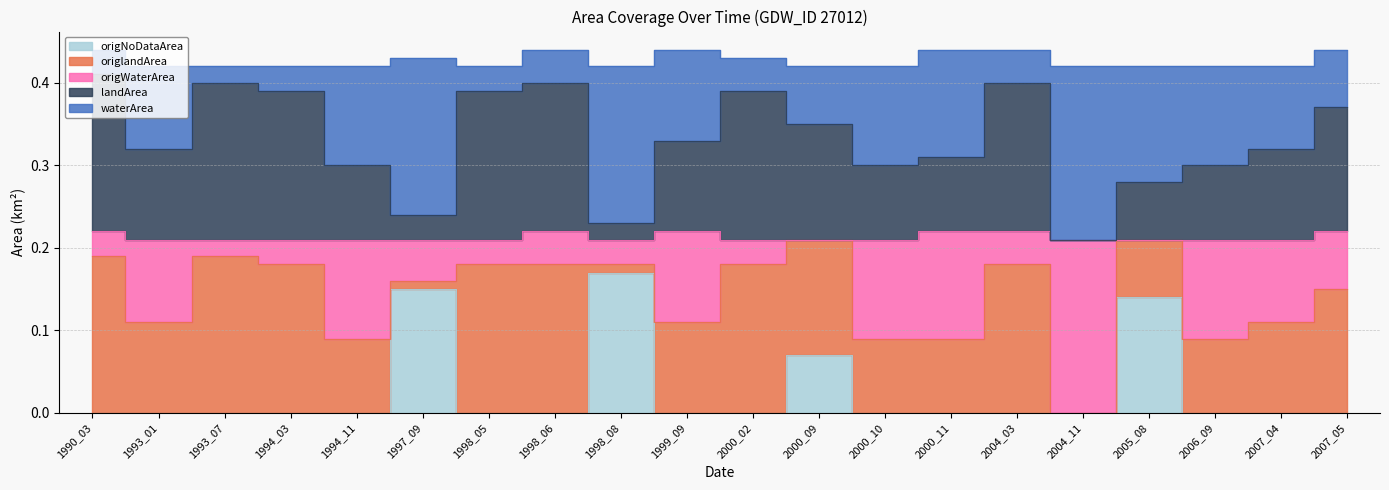

Does the chart have visible grid lines?

Yes